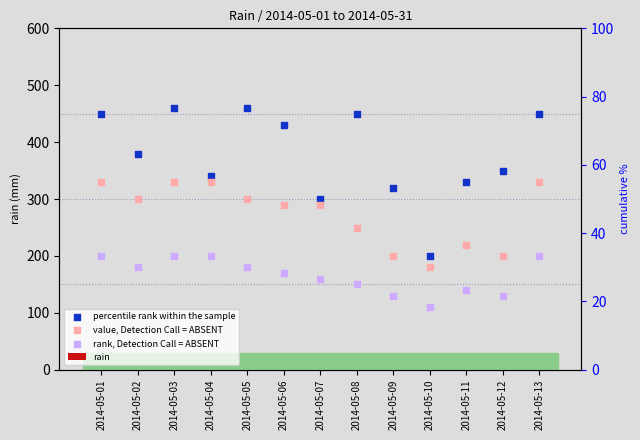

Which series has the largest total across all categories?

percentile rank within the sample